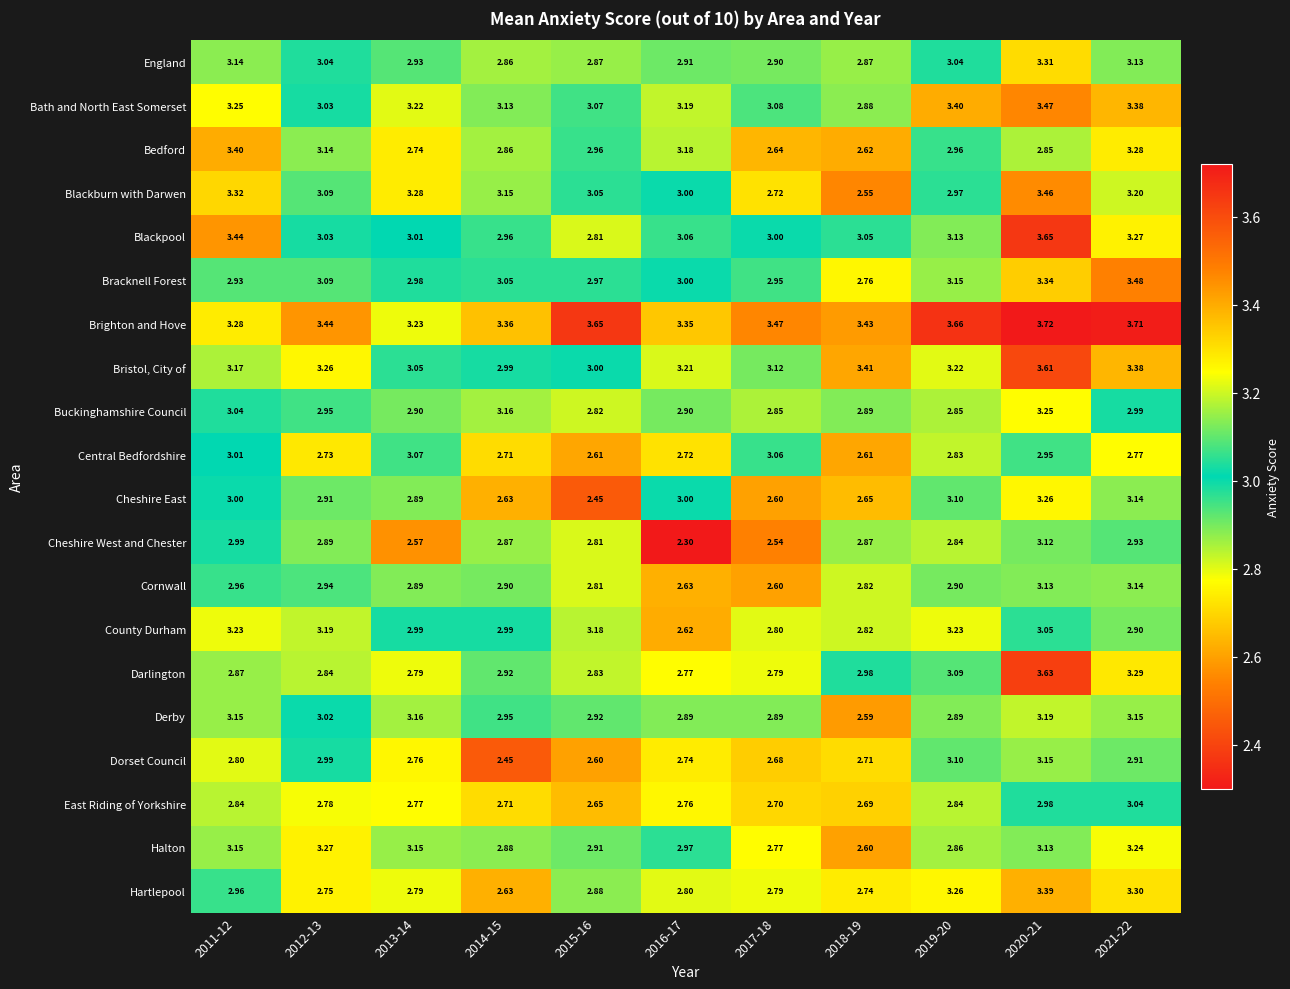

Between 2013-14 and 2015-16, which series saw the biggest shift?

Central Bedfordshire